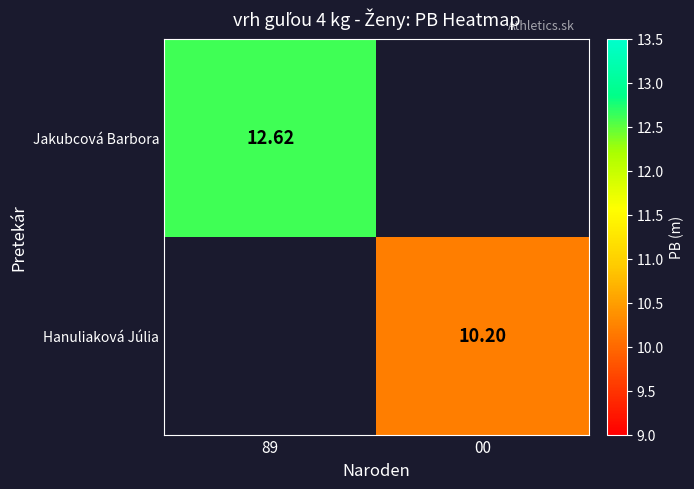

Is the value of Hanuliaková Júlia at 00 greater than the value of Jakubcová Barbora at 89?

No